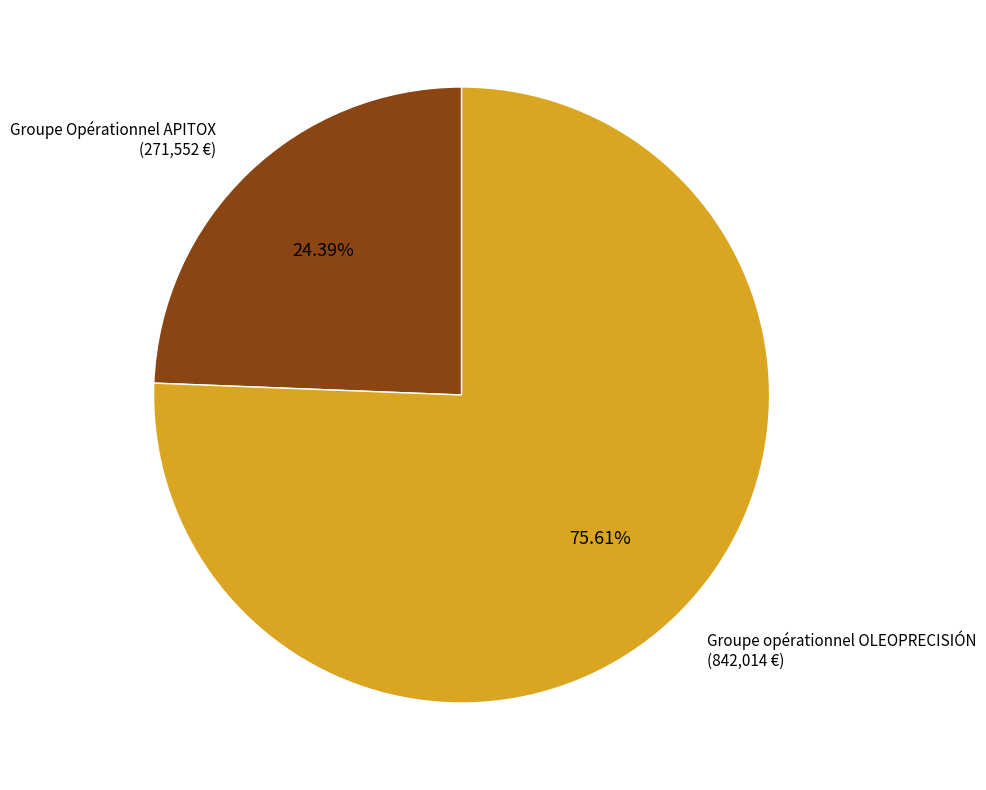

How many segments does this pie chart have?

2